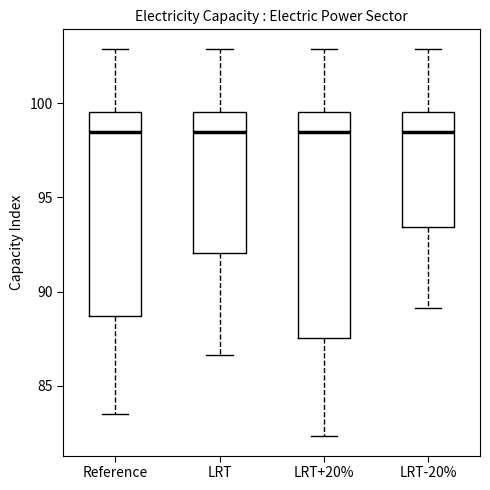

Reading left to right, transcribe this box plot: for each box, give where its median line is, the range the box spans, and where its two whiskers end, as read against the y-axis. The values are not printed on the chart, so give them approximately, as read against the axis.

Reference: median 98.5, box 88.5 to 99.5, whiskers 83.5 to 103.0
LRT: median 98.5, box 92.0 to 99.5, whiskers 86.5 to 103.0
LRT+20%: median 98.5, box 87.5 to 99.5, whiskers 82.5 to 103.0
LRT-20%: median 98.5, box 93.5 to 99.5, whiskers 89.0 to 103.0